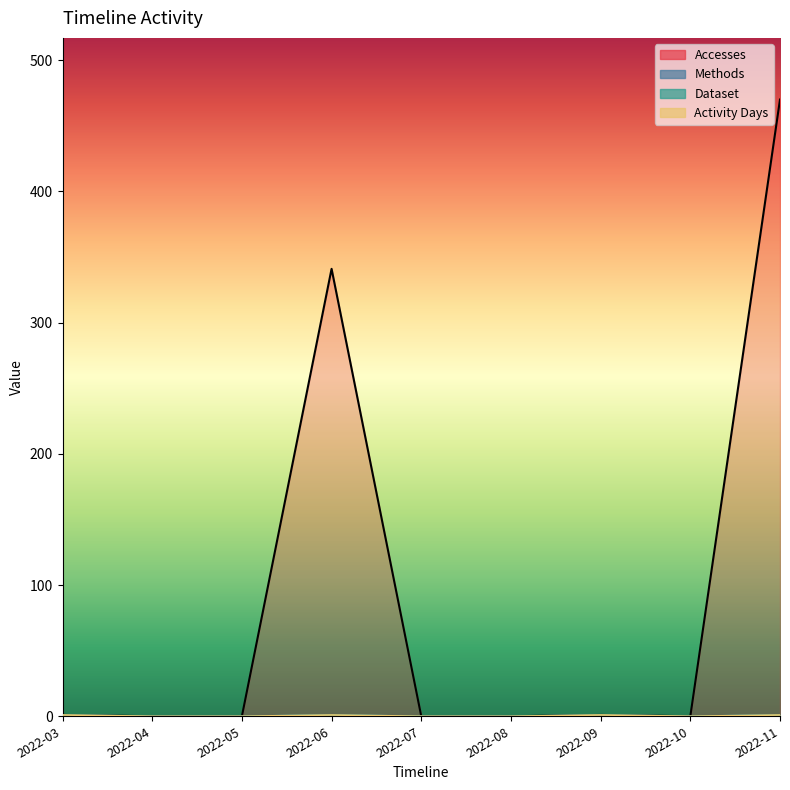

At which category is the sum across all series the highest?

2022-11